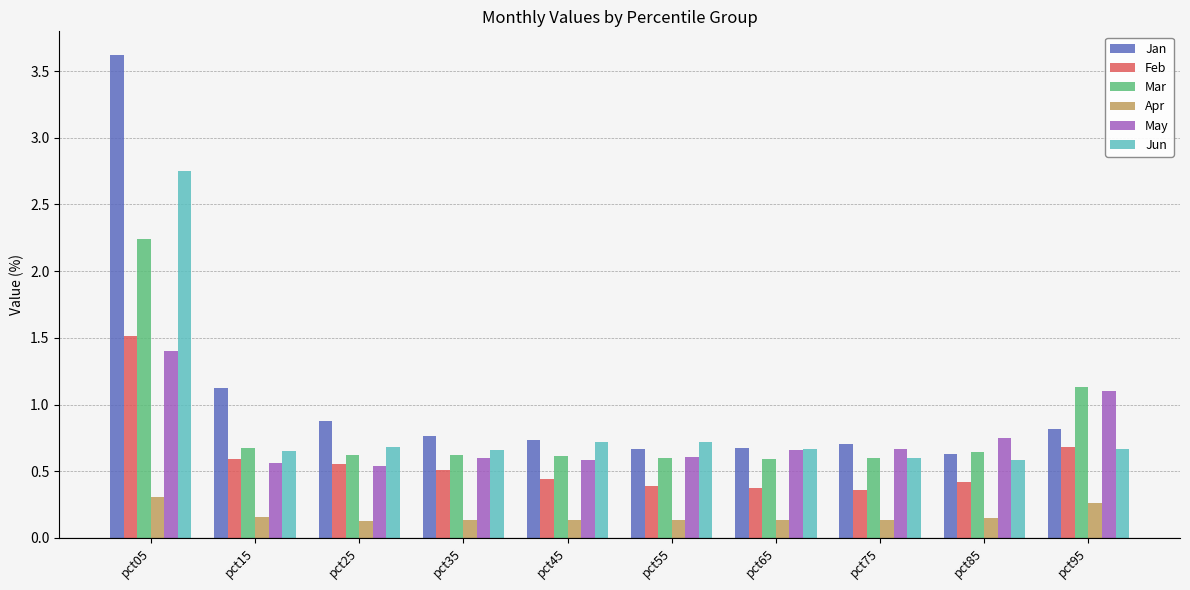

Which series has the widest spread of values?

Jan